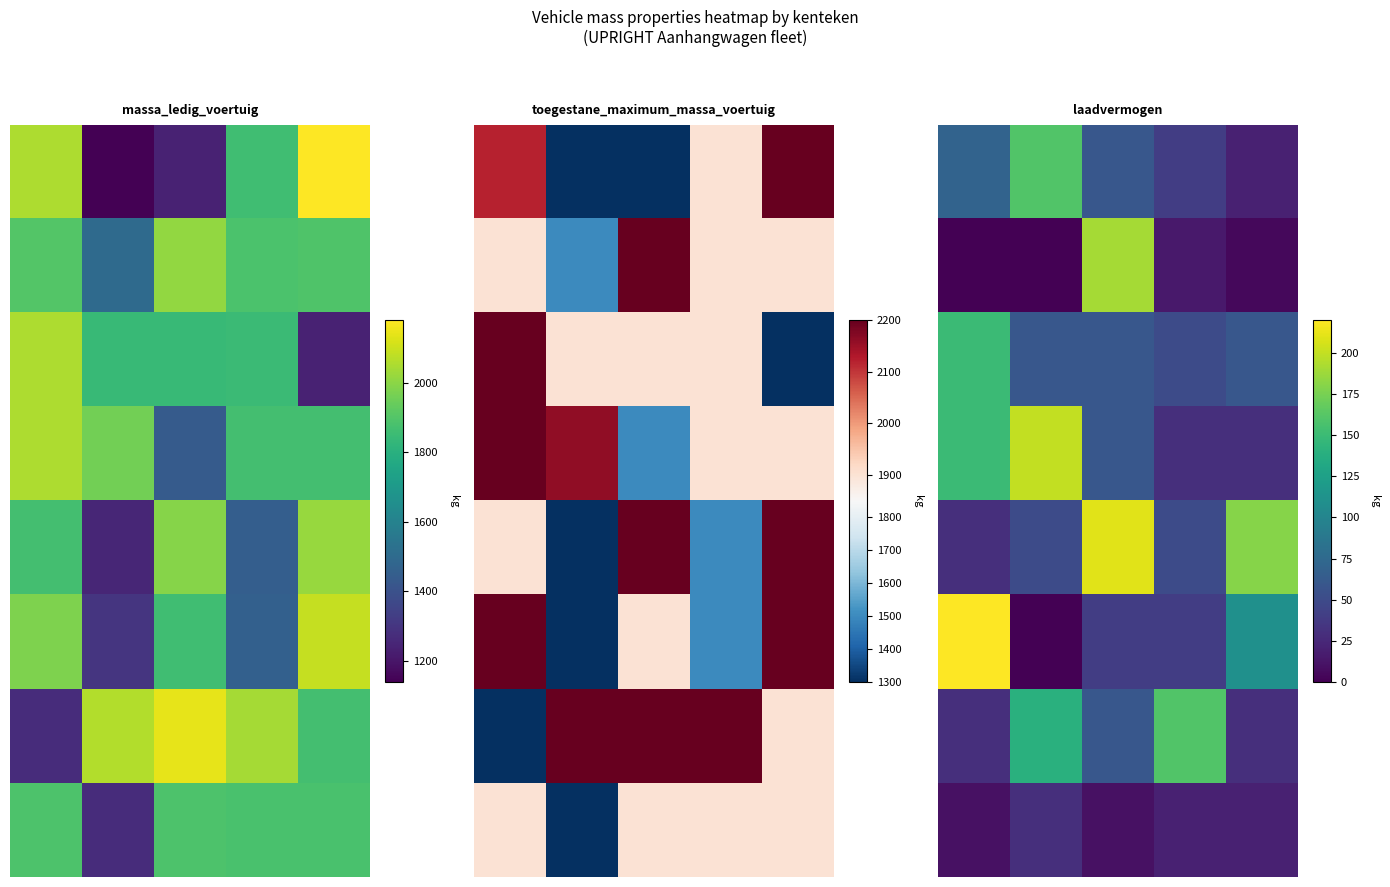

At how many categories does at least one series exceed 59?

5